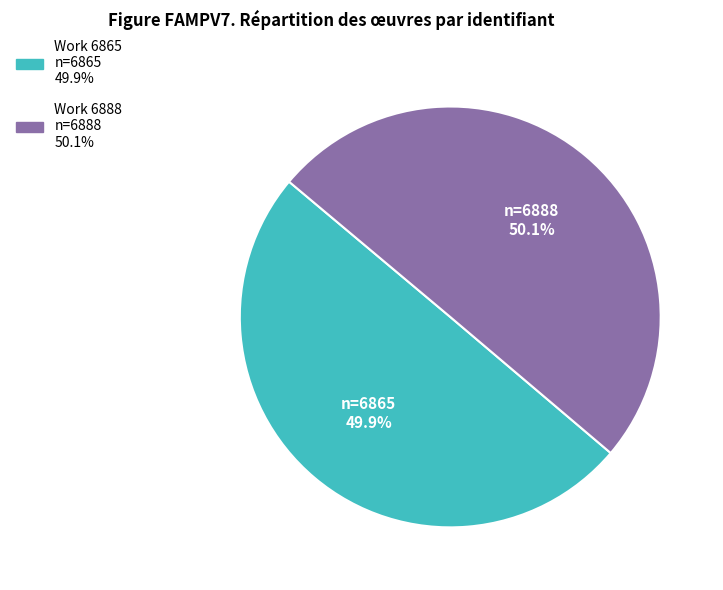

What percentage is the Work 6888 slice, to the nearest percent?

50%